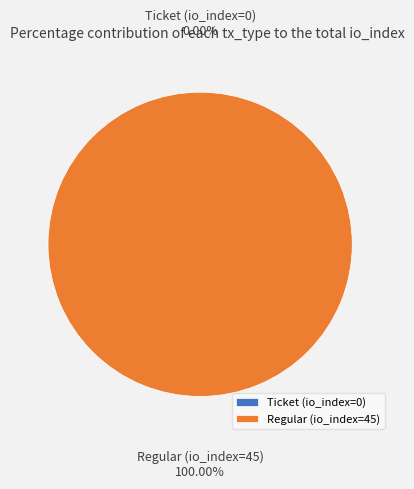

What is the majority slice?

Regular (io_index=45)